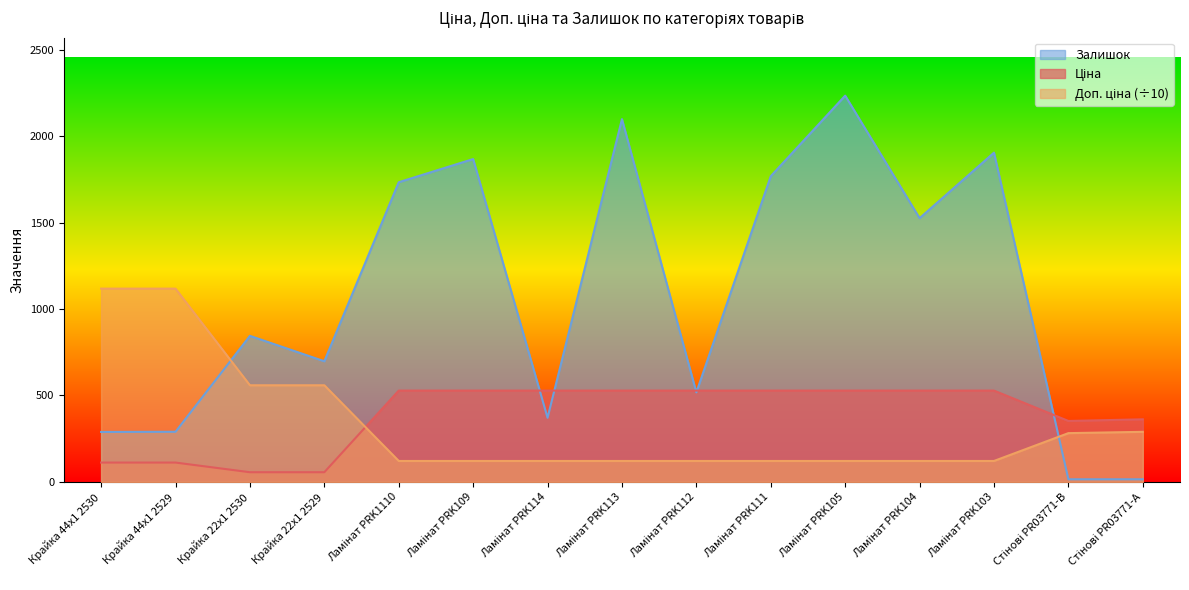

Which series has the largest total across all categories?

Залишок